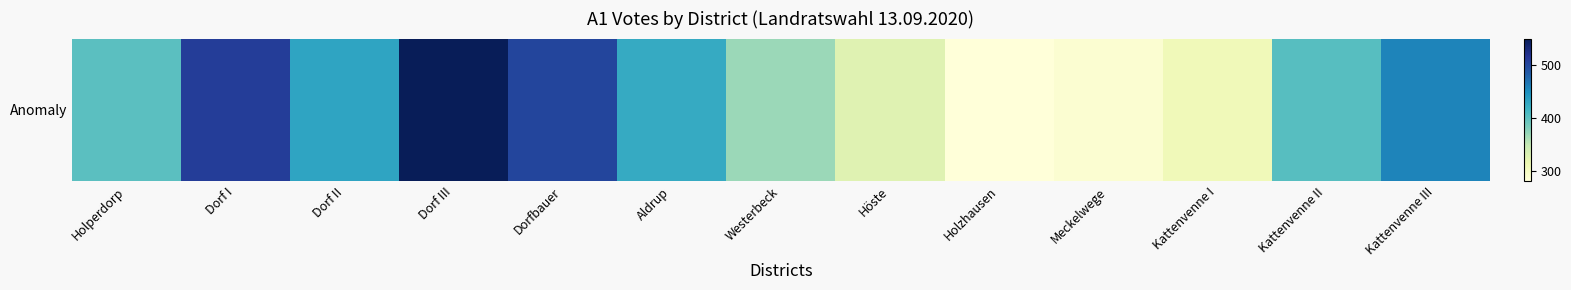

How many categories are shown in the chart?

13